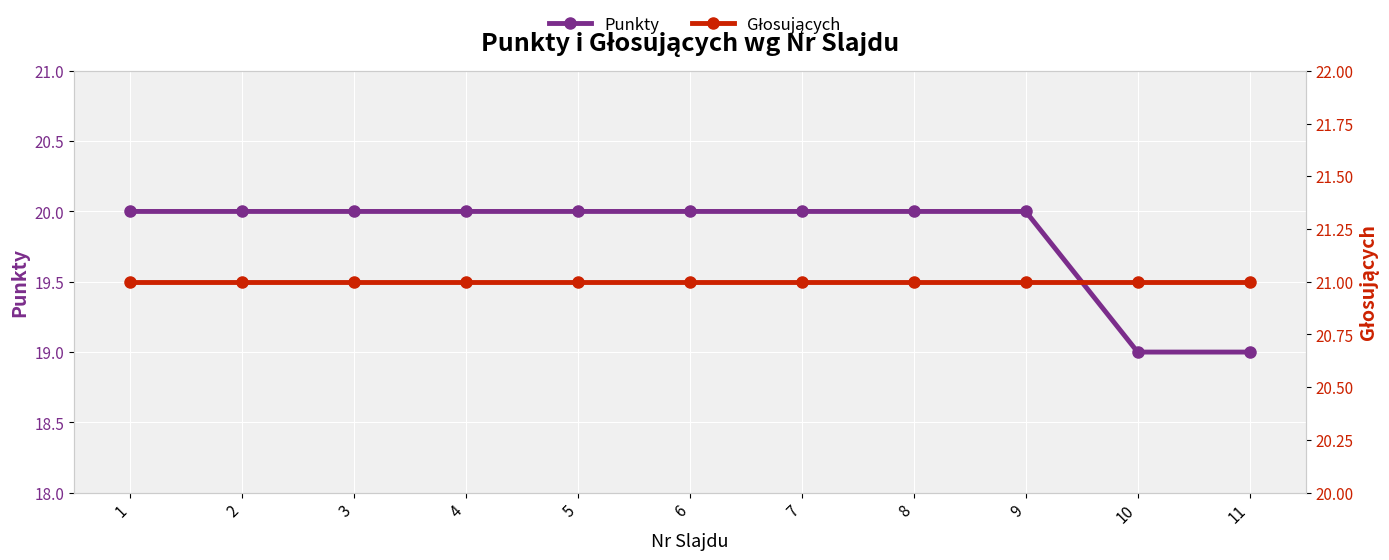

Is the value of Punkty at 4 greater than the value of Głosujących at 11?

No